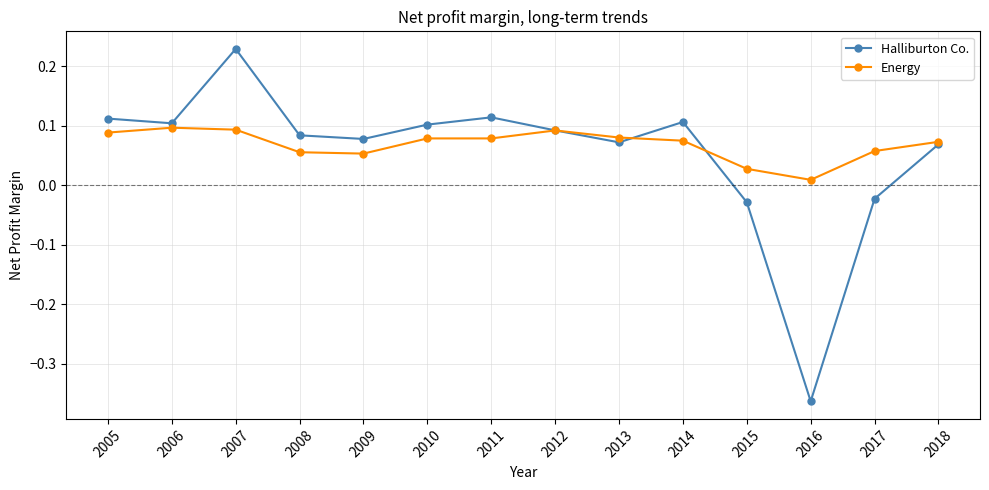

The Energy series shows 0.1 at 2007. True or false?

True